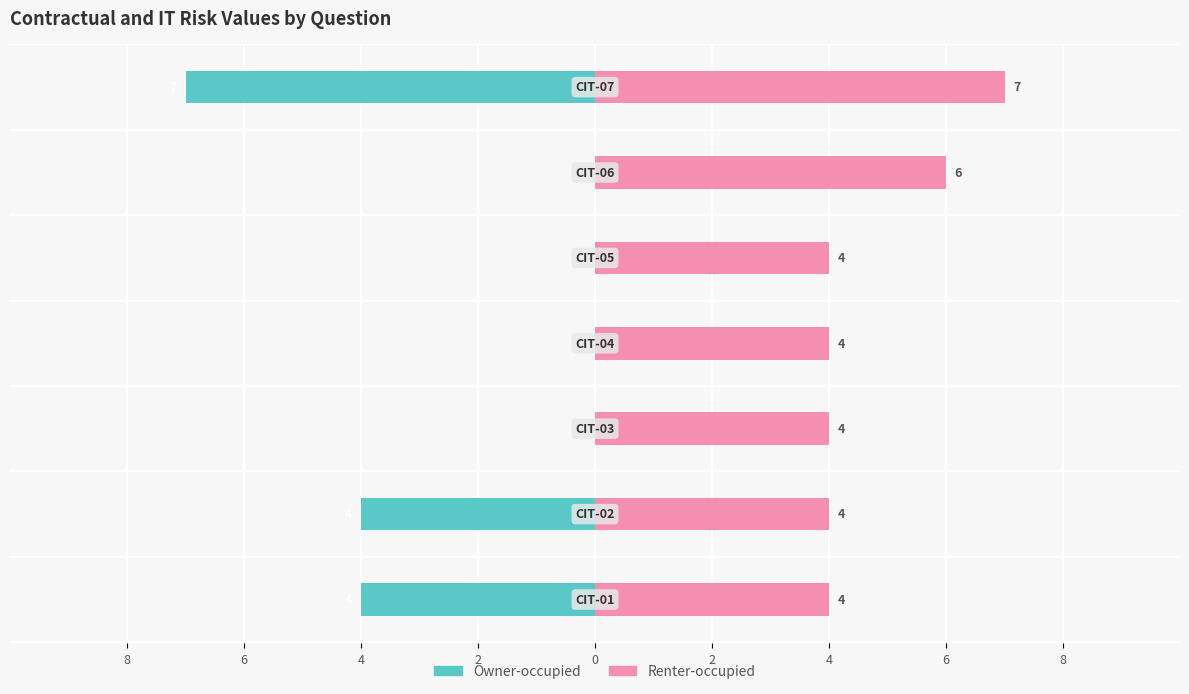

Reading right to left, what are all the values shown in this chart?

Owner-occupied: -7	0	0	0	0	-4	-4
Renter-occupied: 7	6	4	4	4	4	4